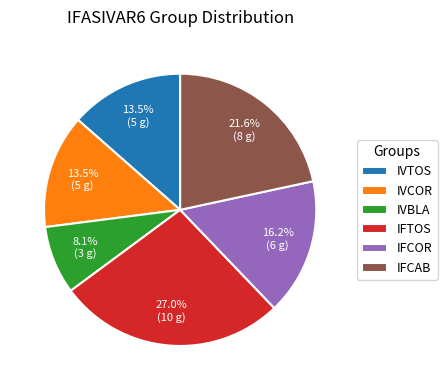

Do IVCOR and IVBLA together represent more than half of the pie?

No